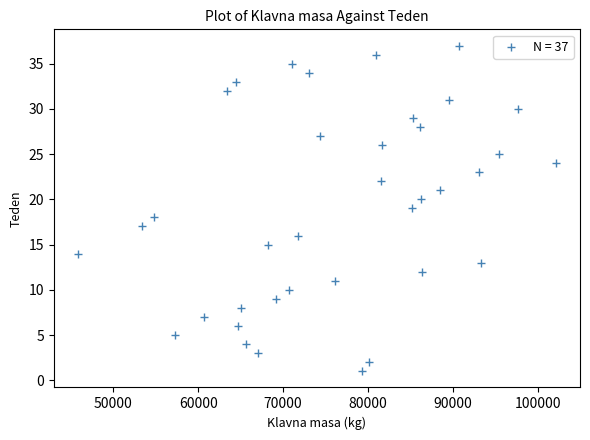

What is the range of Y values (max minus min)?

36